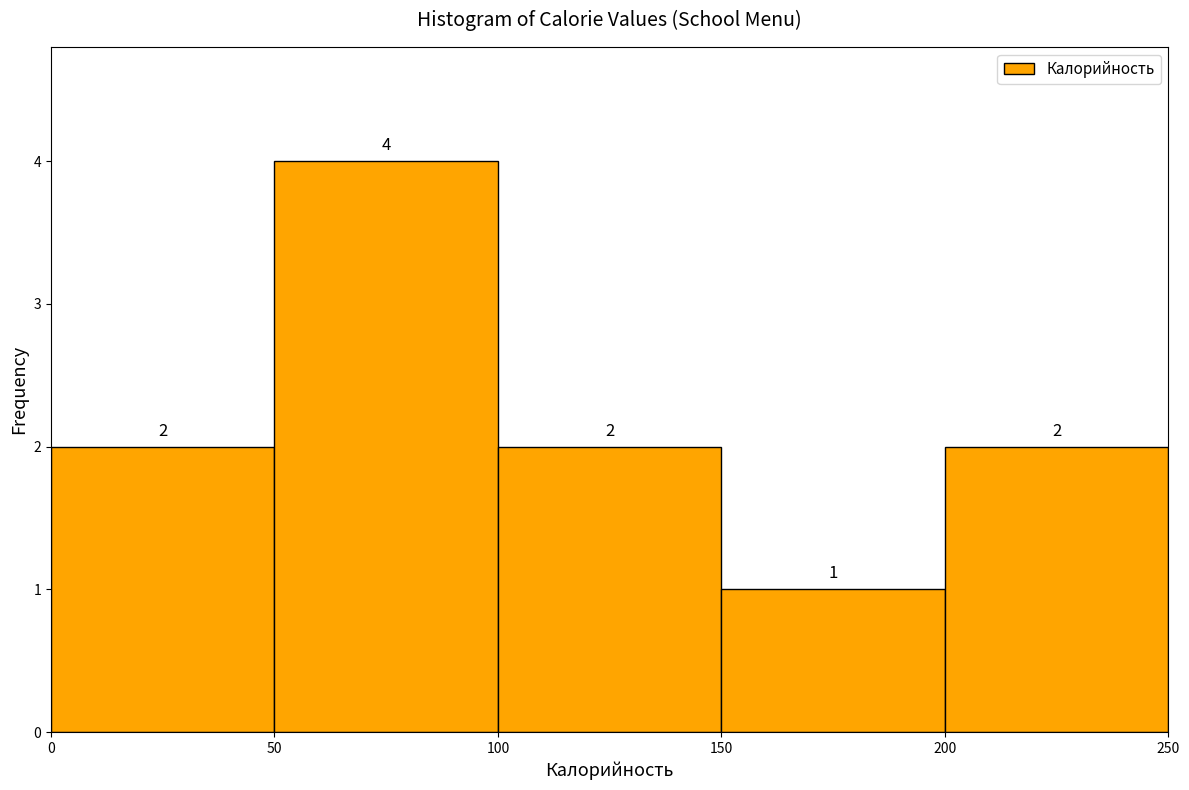

Over which range of the x-axis is the bar tallest?

50 to 100